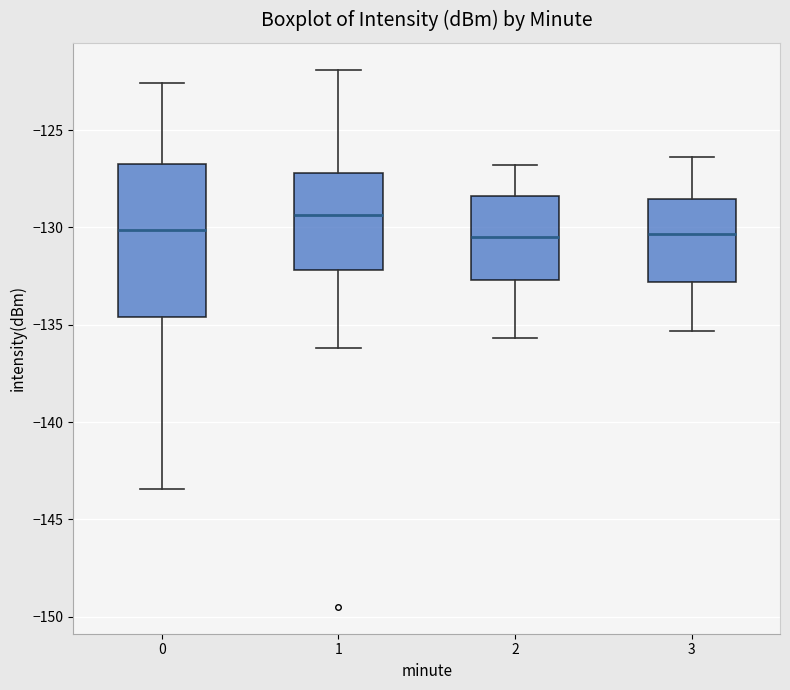

Comparing the boxes themselves (not the whiskers), which one is the tallest?

0